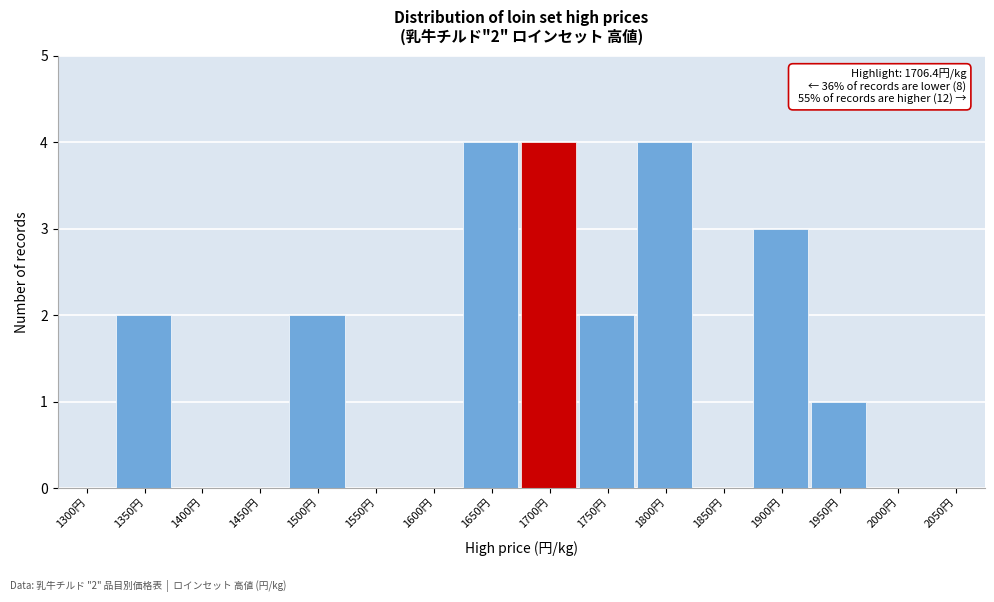

Reading left to right, what are all the values shown in this chart?

1300円=0	1350円=2	1400円=0	1450円=0	1500円=2	1550円=0	1600円=0	1650円=4	1700円=4	1750円=2	1800円=4	1850円=0	1900円=3	1950円=1	2000円=0	2050円=0